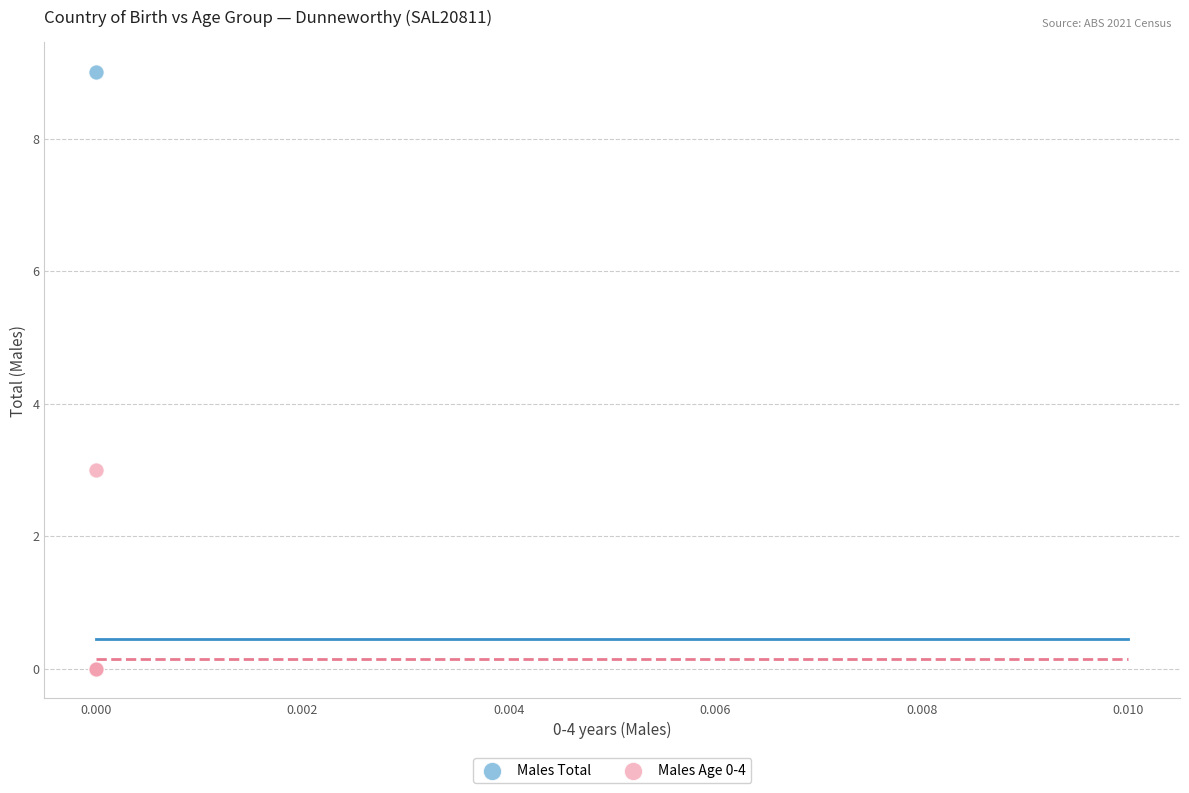

Which series contains the highest Y value?

Males Total